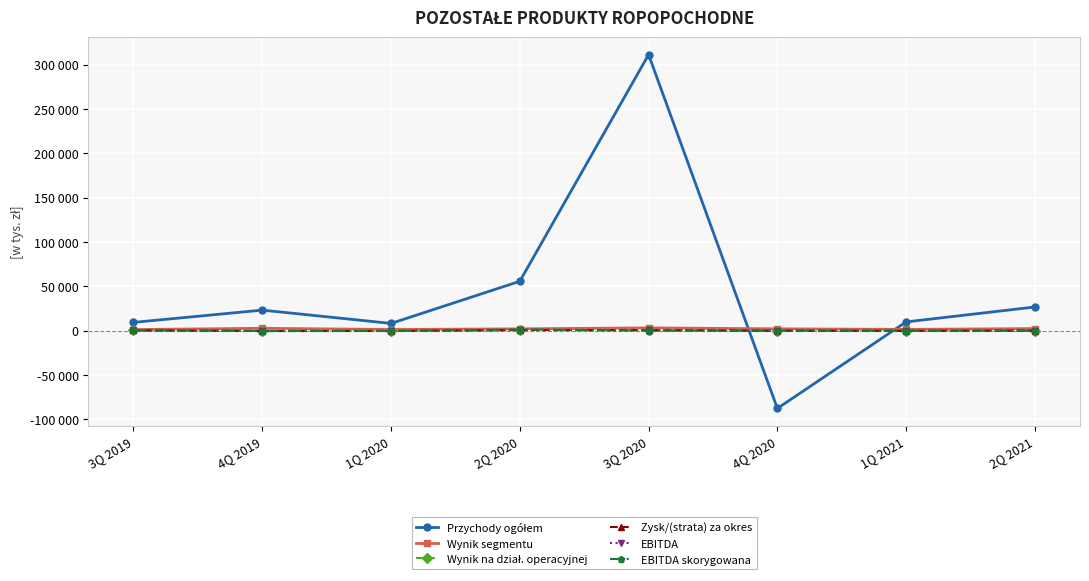

Is this an area chart (filled region under the line)?

No